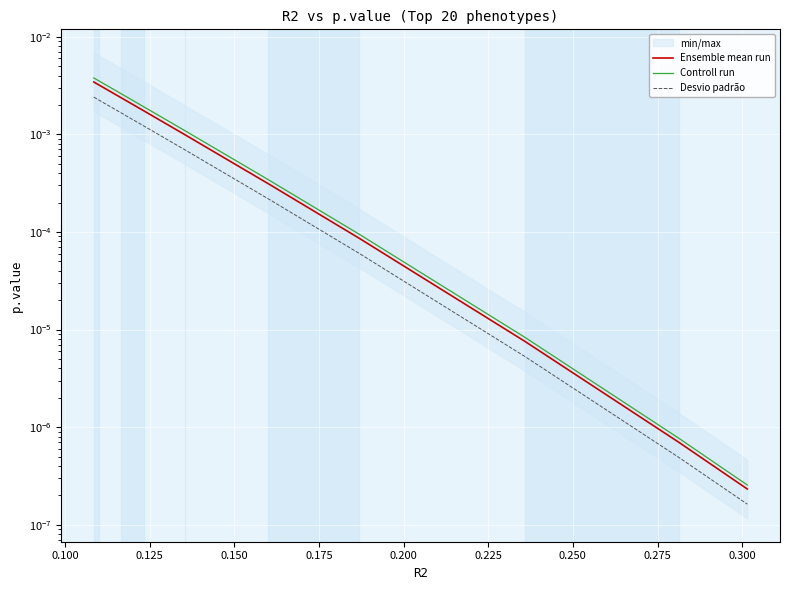

List the series in order of their peak value, highest first.

Controll run, Ensemble mean run, Desvio padrão